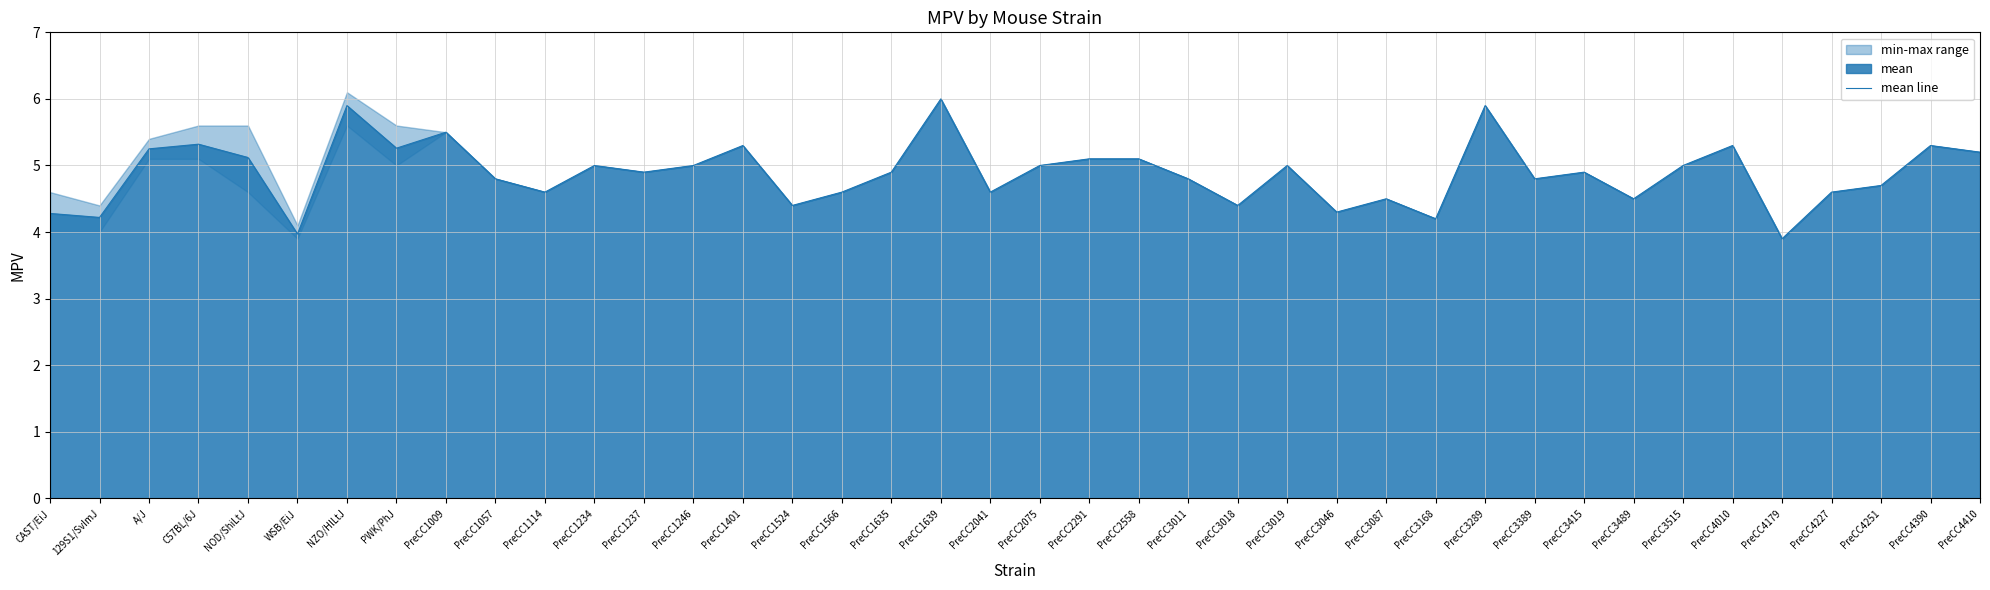

What is the sum of all values?

195.4